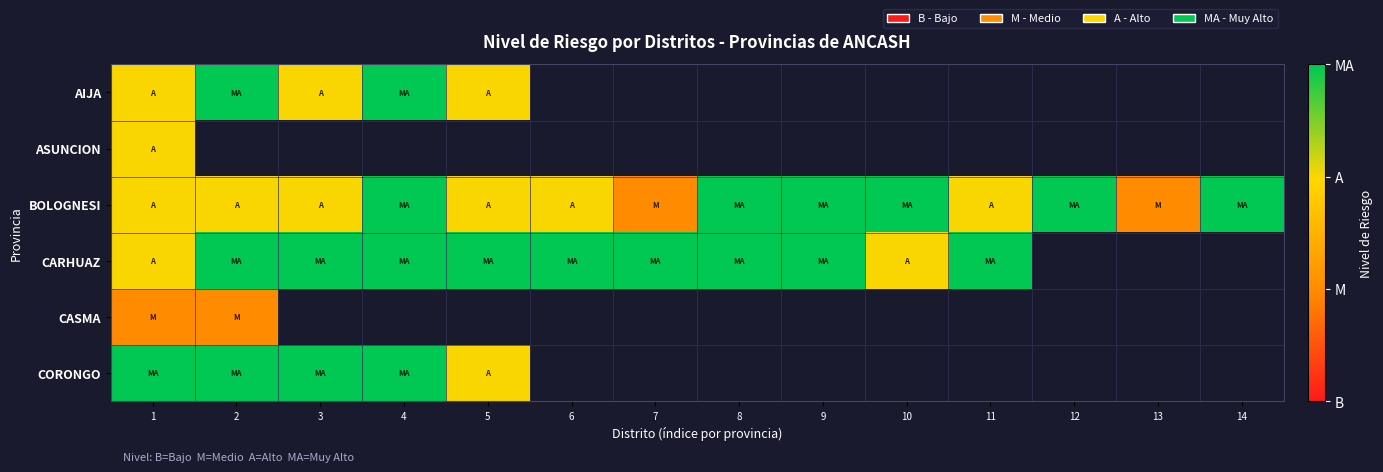

Rank the categories by AIJA value from lowest to highest.

1, 3, 5, 2, 4, 6, 7, 8, 9, 10, 11, 12, 13, 14